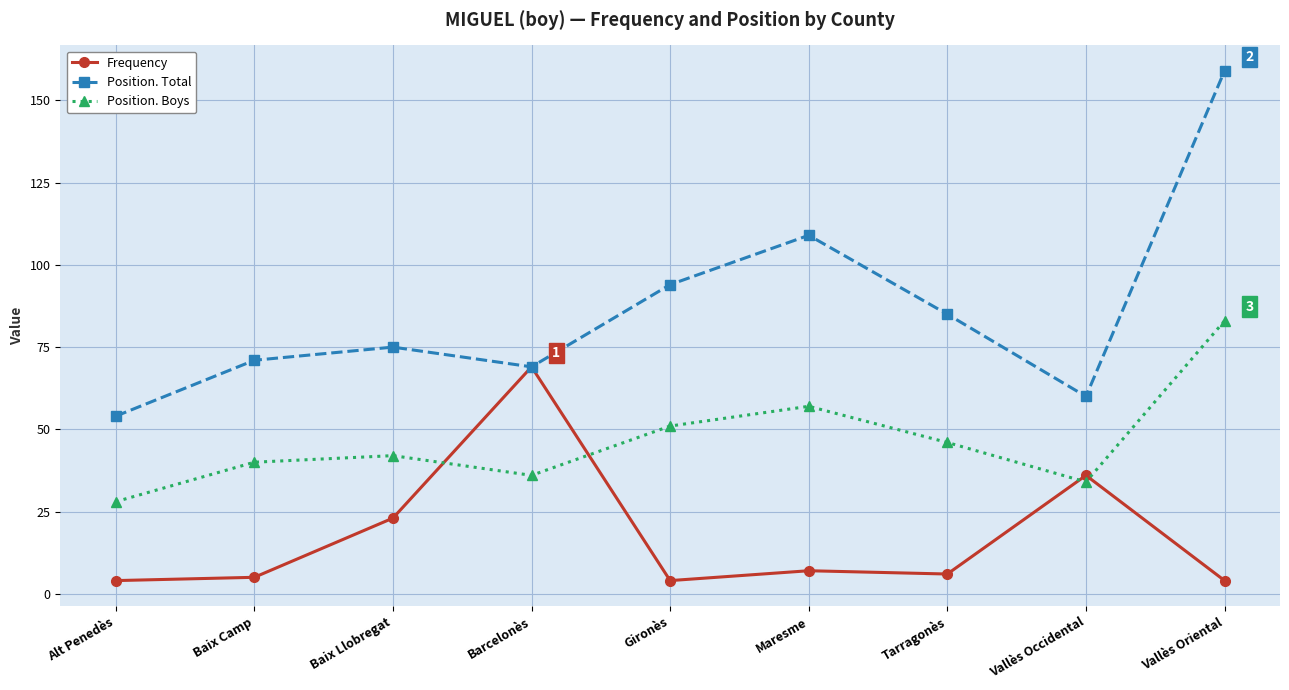

True or false: Position. Boys has a value of 18 at Gironès.

False